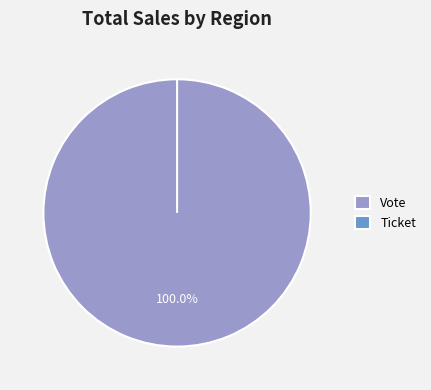

How many slices are in this pie chart?

2